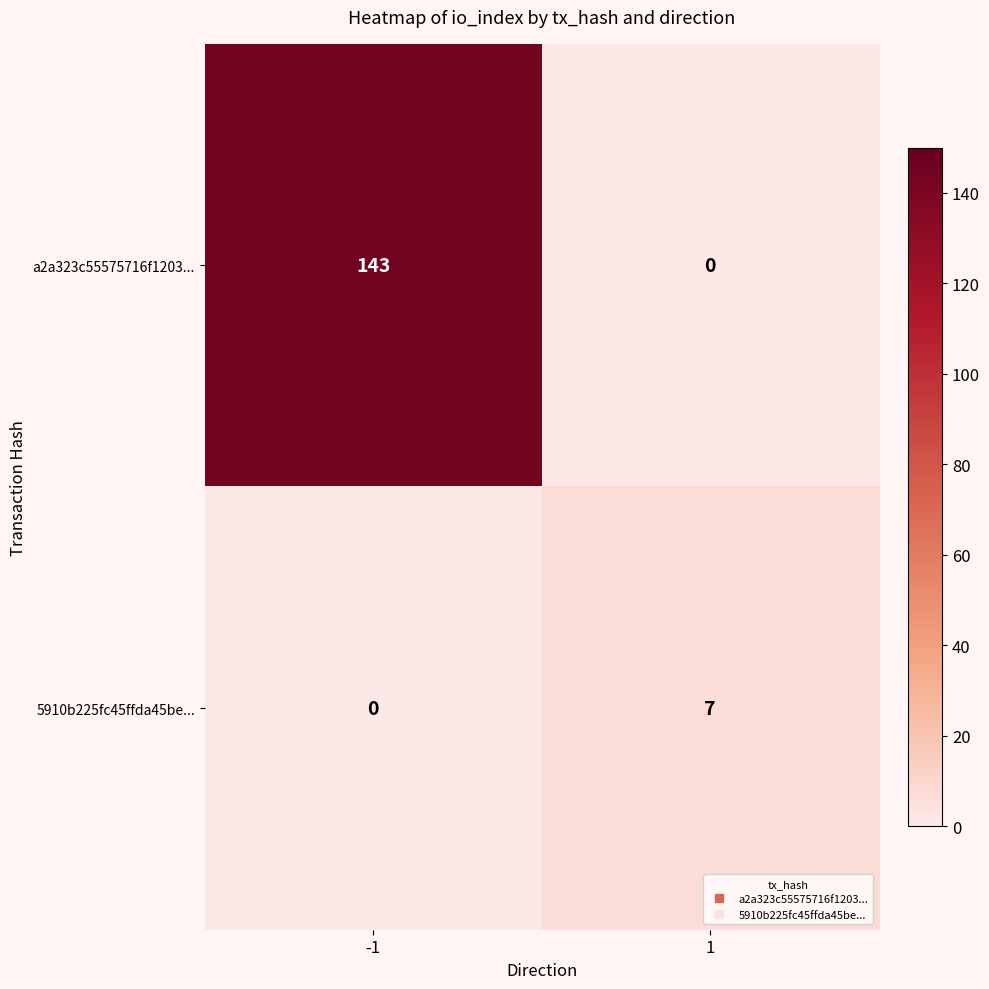

Reading left to right, list all the values displayed in this chart.

a2a323c55575716f1203...: -1=143	1=0
5910b225fc45ffda45be...: -1=0	1=7